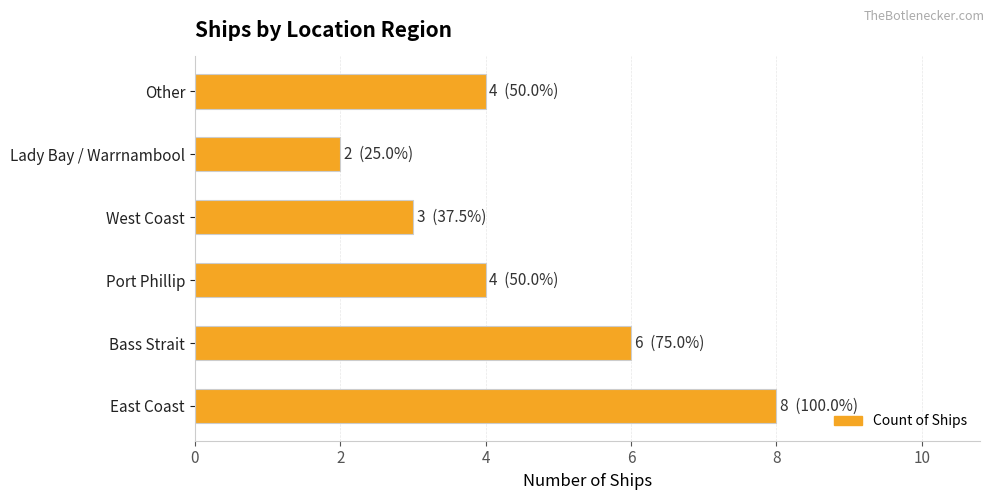

How many categories are shown in the chart?

6